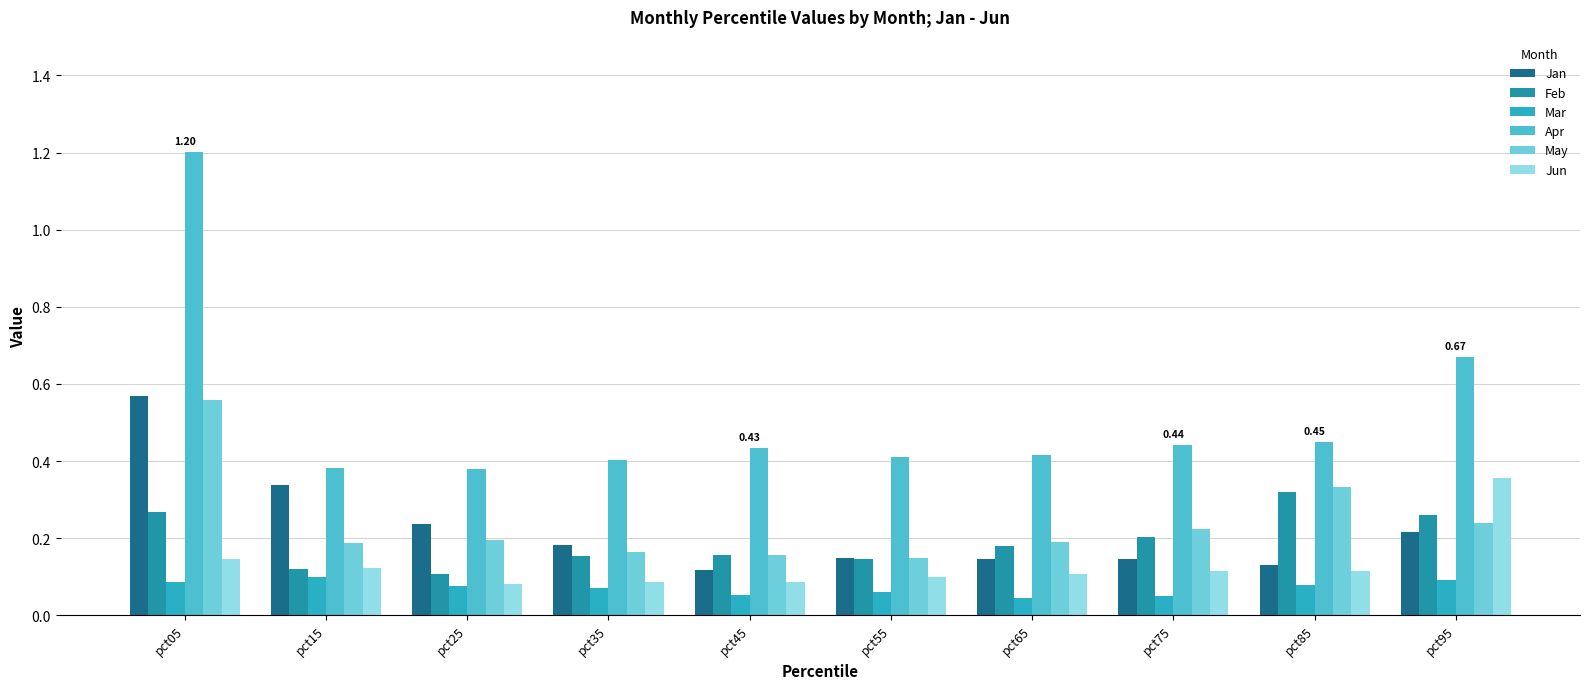

List the labels in order of May value, smallest first.

pct55, pct45, pct35, pct15, pct65, pct25, pct75, pct95, pct85, pct05